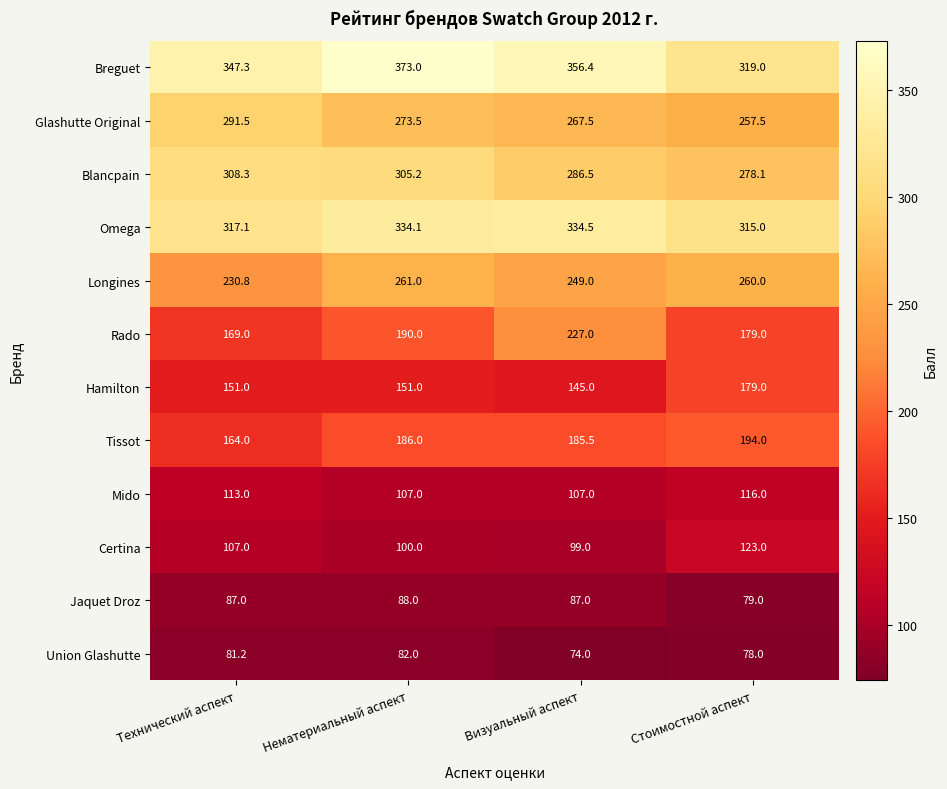

What is the difference between the highest and lowest values at Стоимостной аспект?

241.0